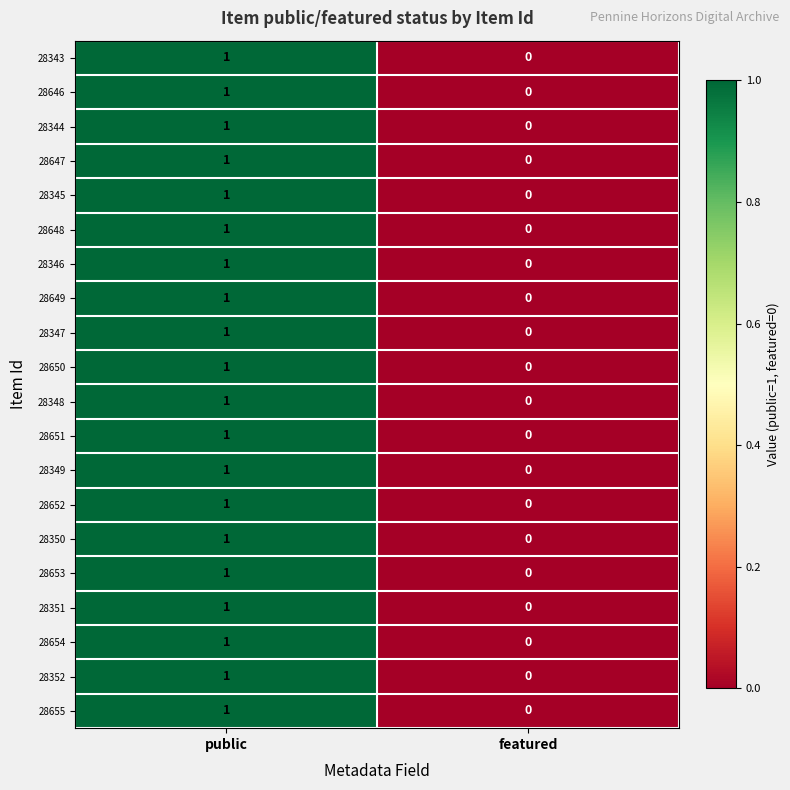

How many values in the 28650 series are below 1?

1